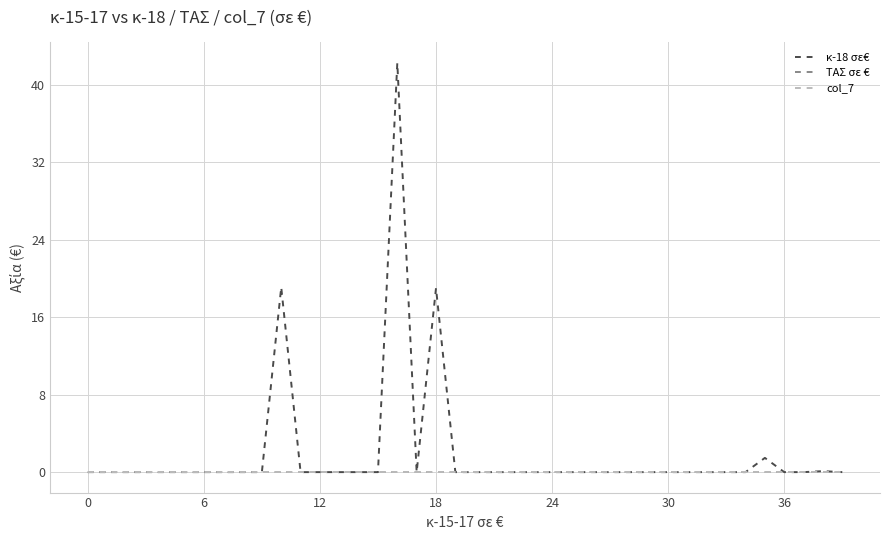

Does the chart have visible grid lines?

Yes